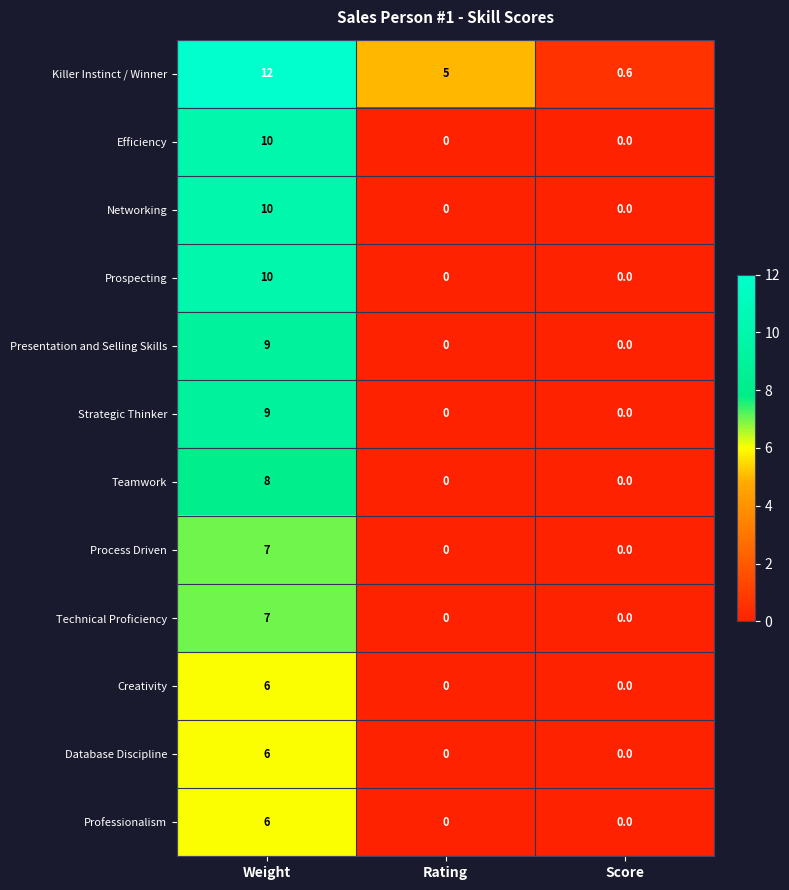

What is the greatest value displayed?

12.0